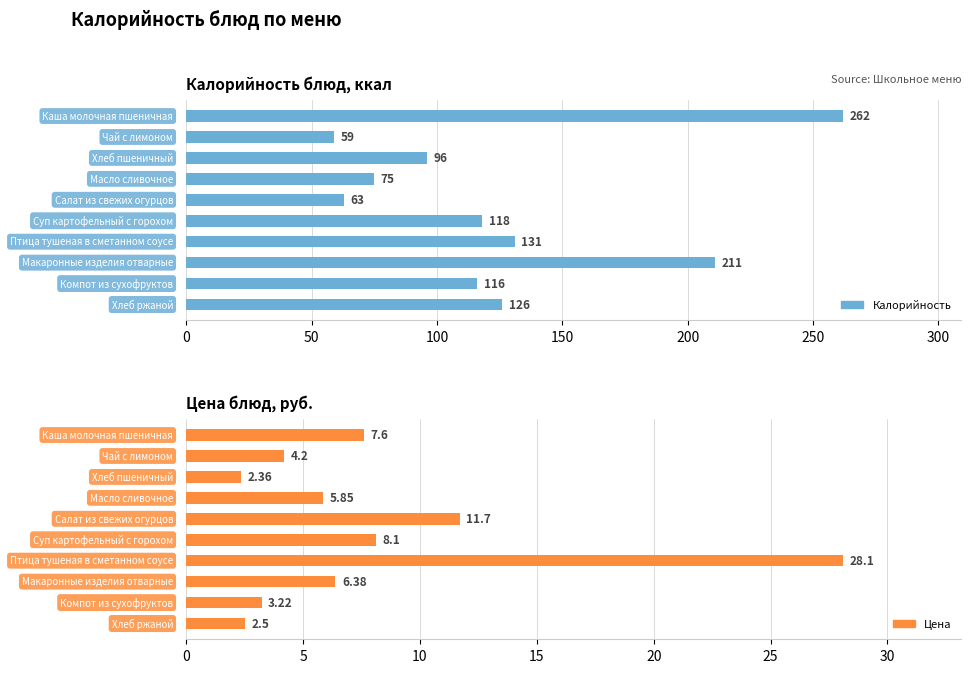

How many values in the Калорийность series exceed 118?

4